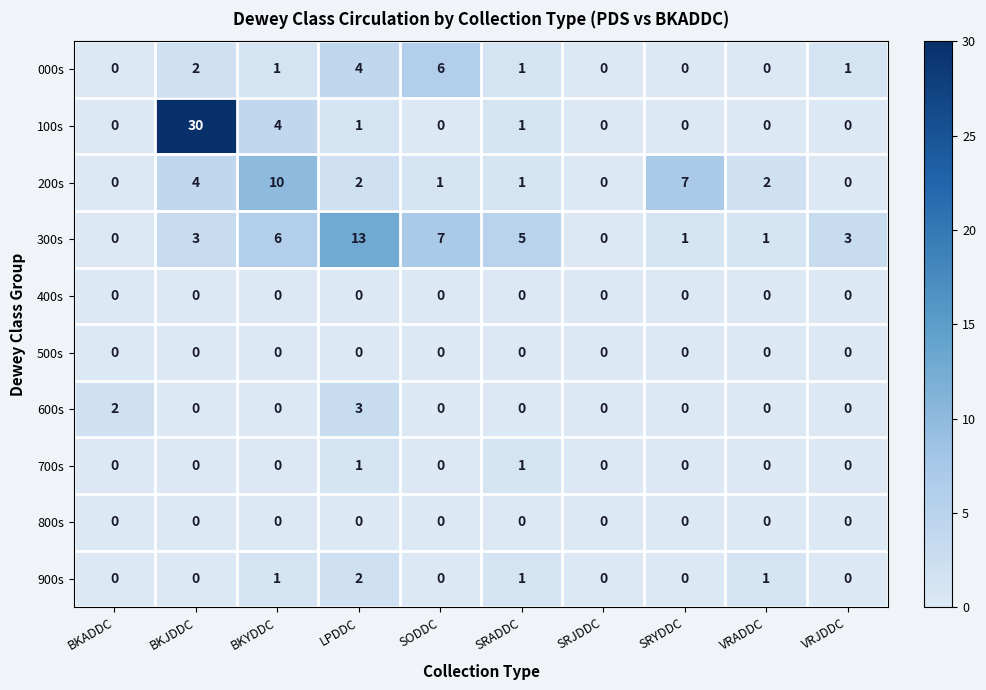

At how many categories does at least one series exceed 17?

1